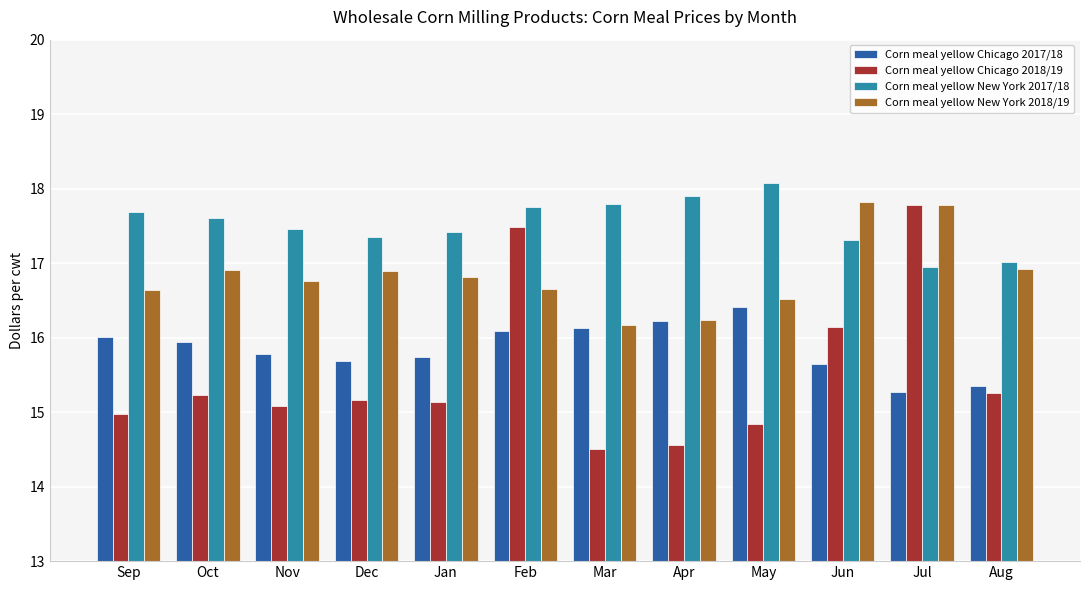

Which series has the largest total across all categories?

Corn meal yellow New York 2017/18